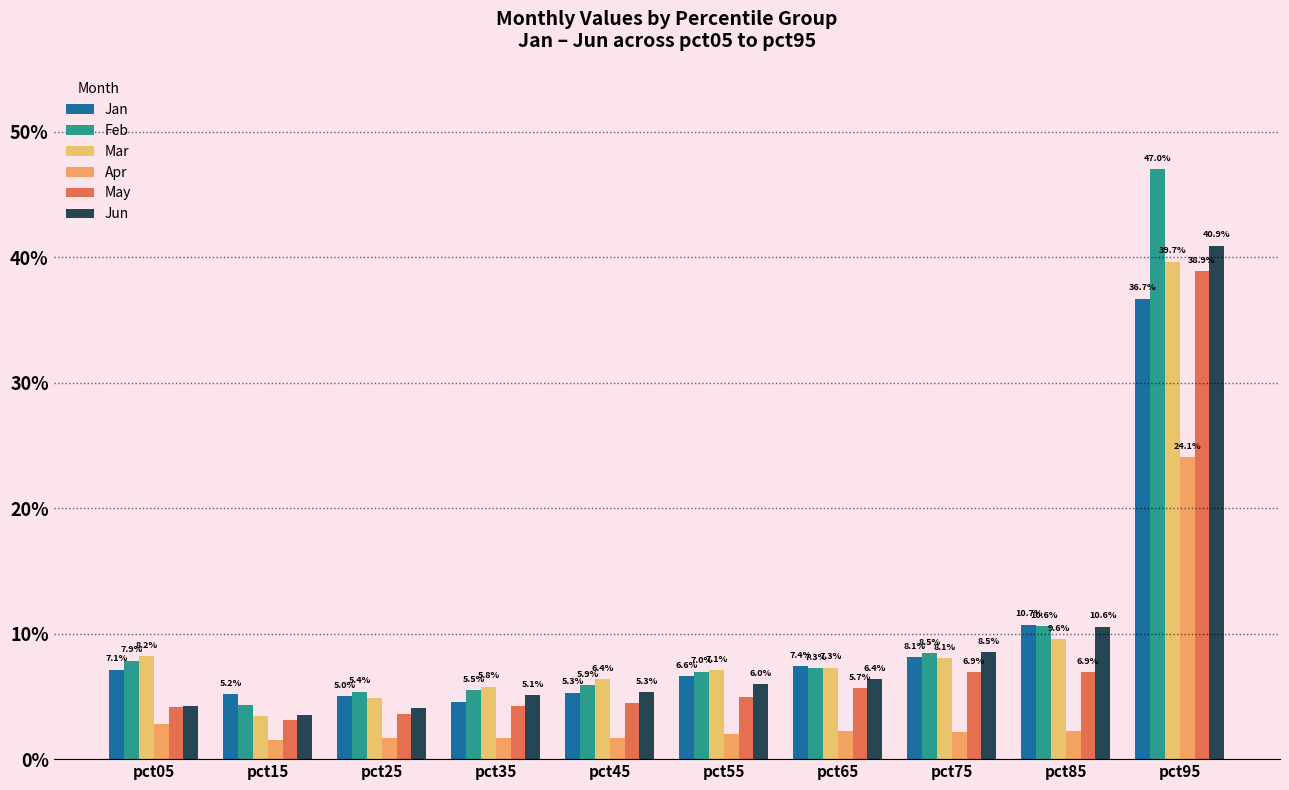

What is the value of the Apr bar at the 10th from the left?

0.2